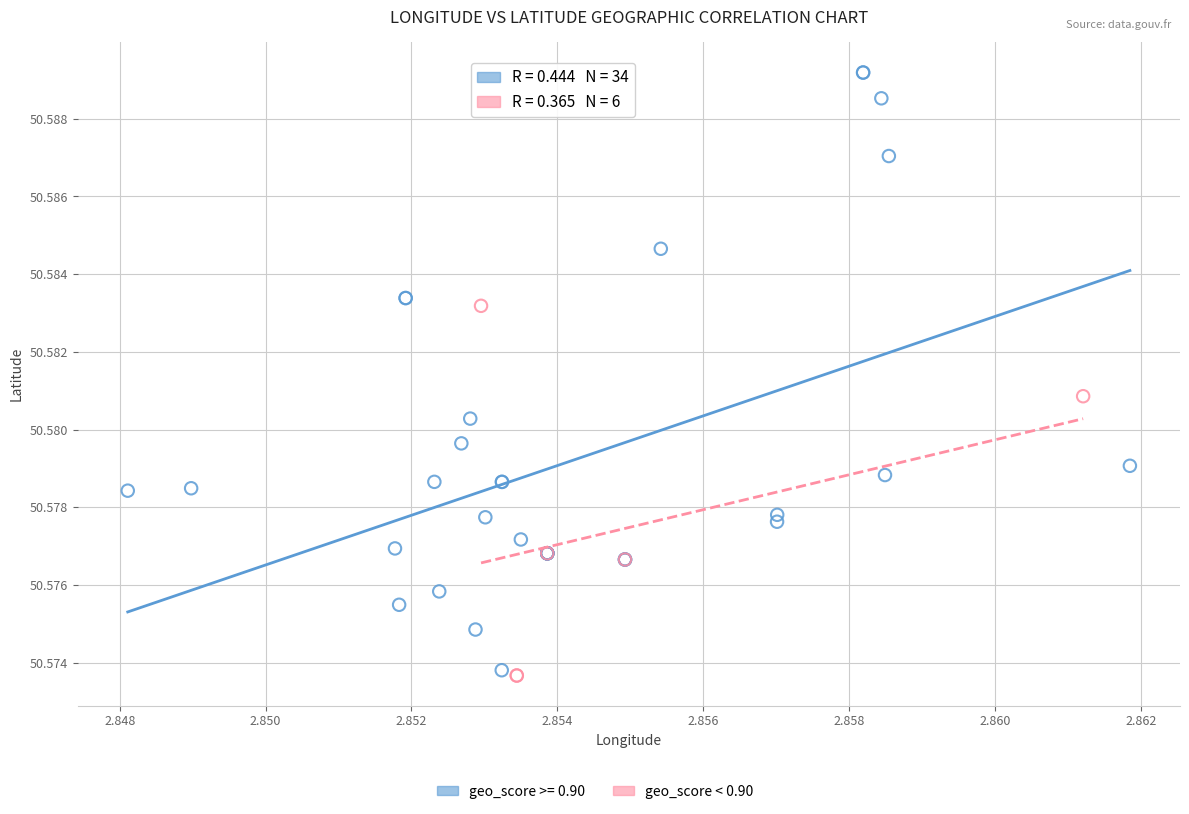

Which series has the widest spread of Y values?

geo_score >= 0.90